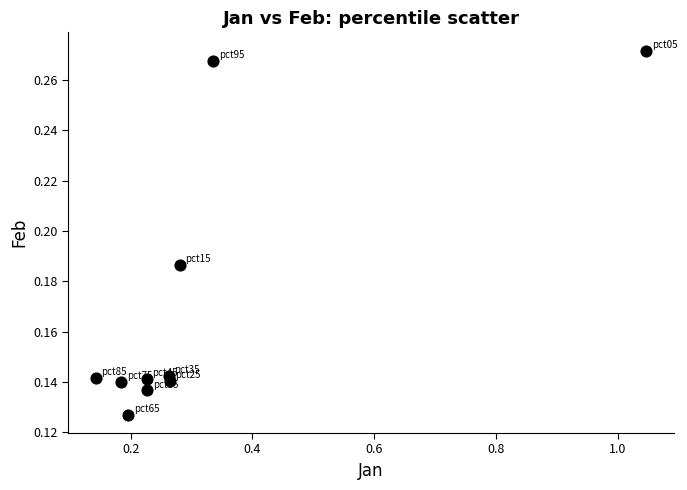

What is the range of X values (max minus min)?

0.9